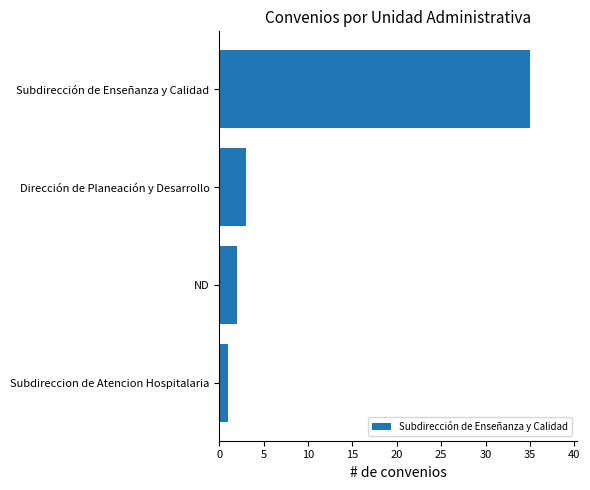

The value at Dirección de Planeación y Desarrollo is 1. True or false?

False